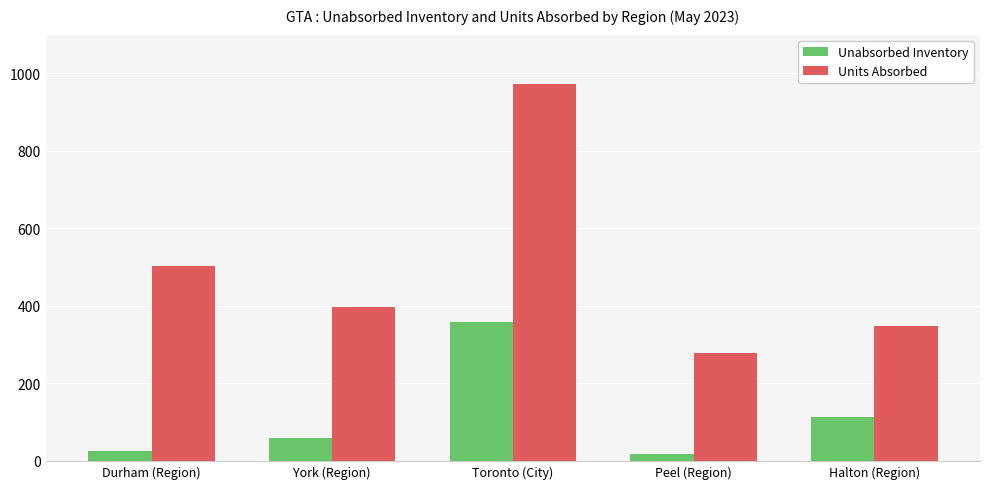

Read the Units Absorbed value at York (Region).

398